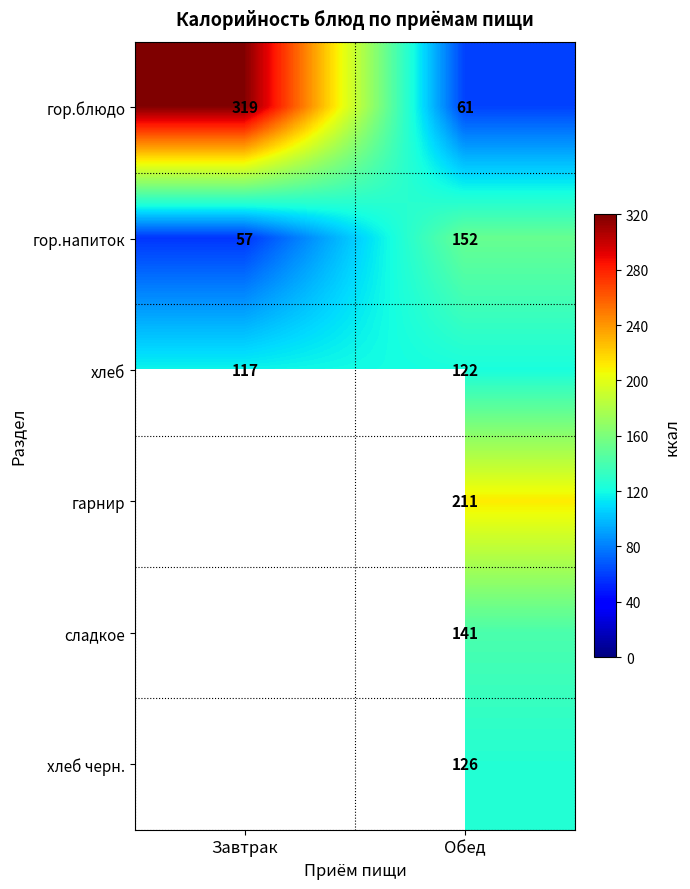

Where is хлеб nearest to the value 119?

Завтрак